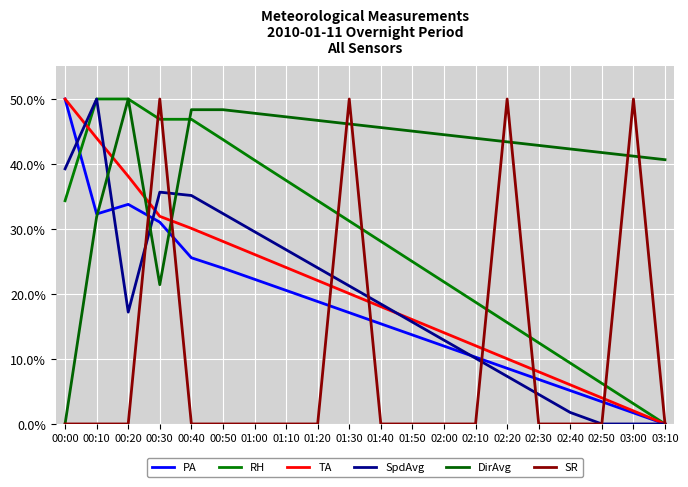

What is the label of the 20th point from the left?

03:10